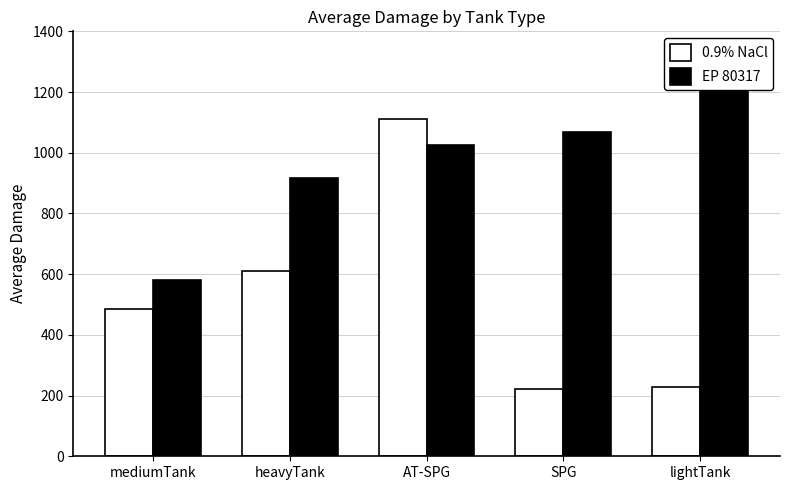

True or false: EP 80317 has a value of 918.2 at heavyTank.

True